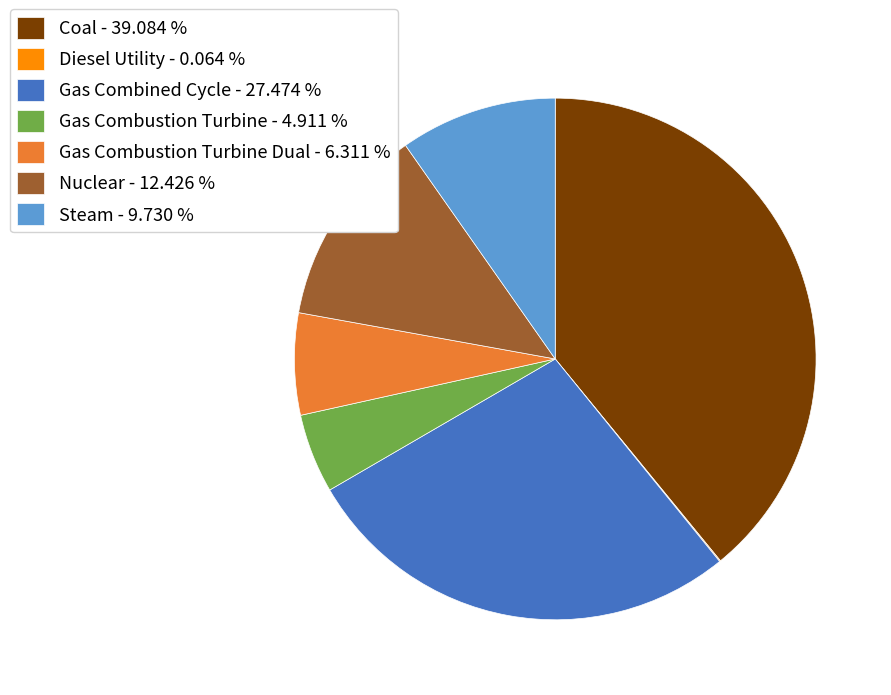

What is the largest slice in the pie chart?

Coal - 39.084 %